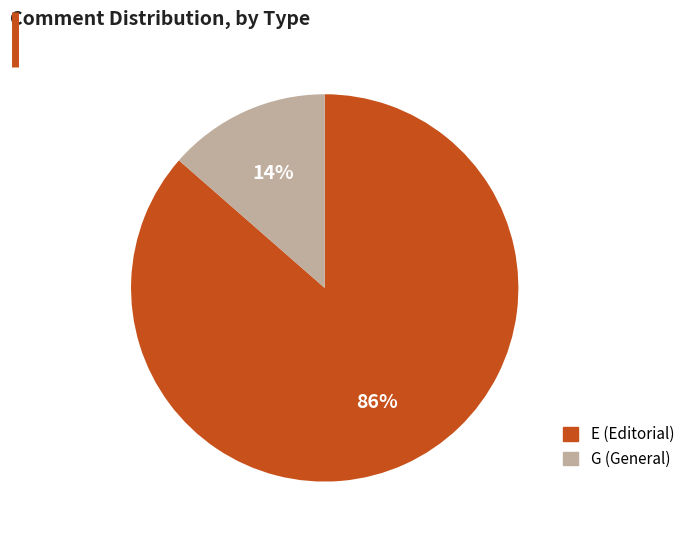

Combined, do G and E account for over 50%?

Yes